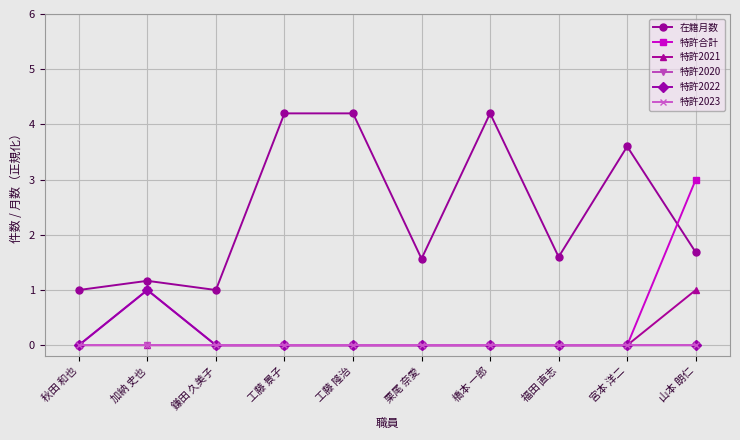

Is this an area chart (filled region under the line)?

No